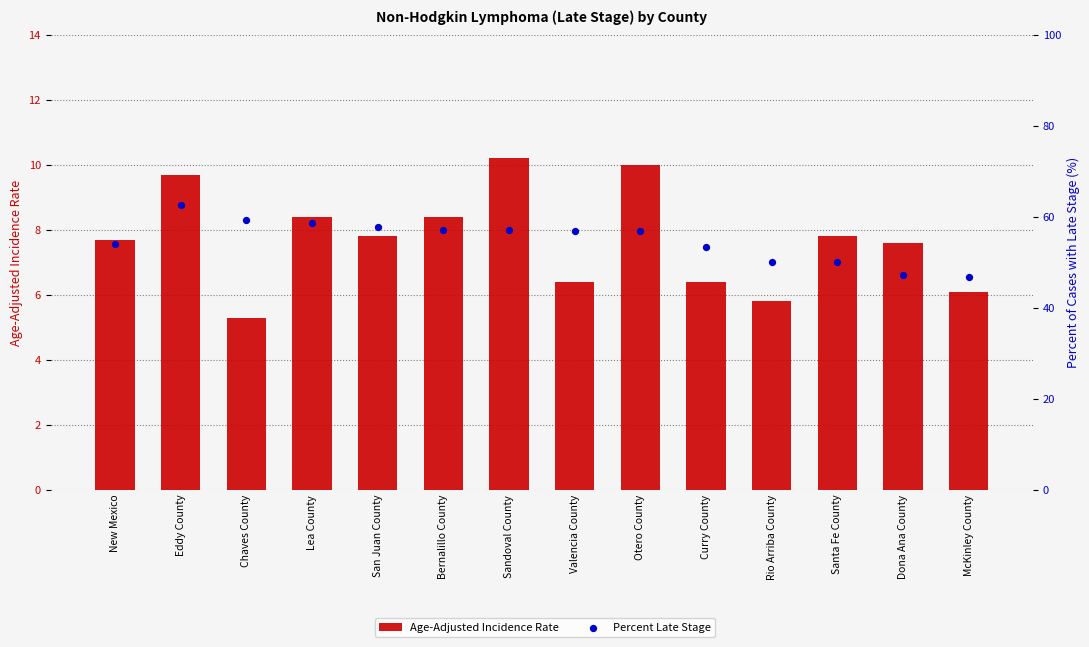

Which series has the widest spread of Y values?

Percent Late Stage